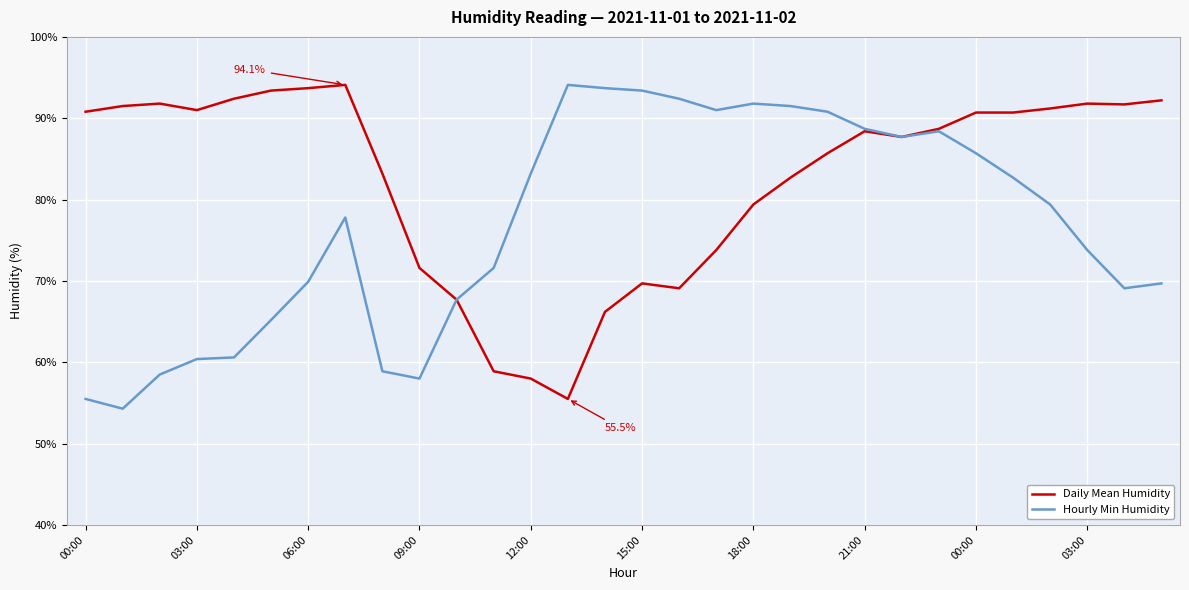

What is the minimum value shown in the chart?

54.3